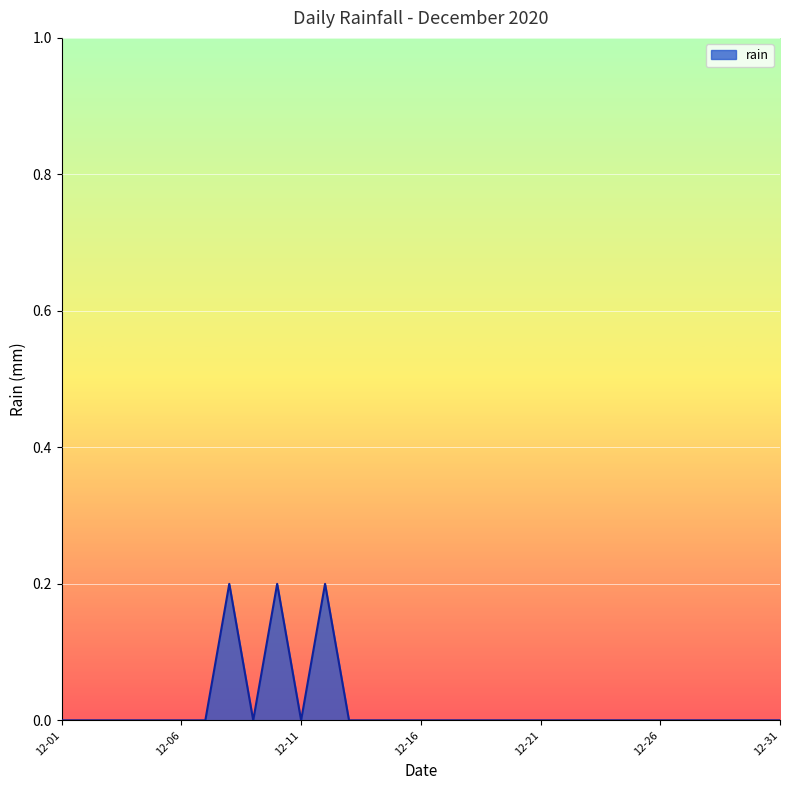

Does the chart display data point markers on the line(s)?

No